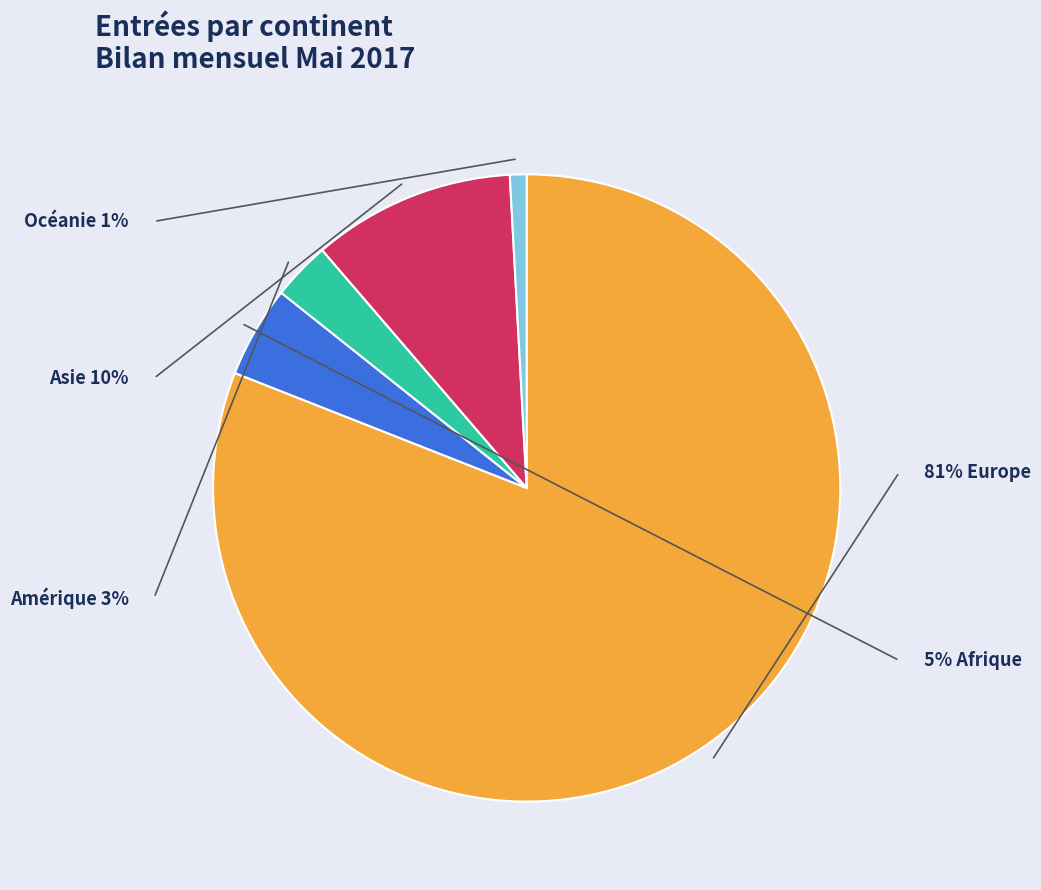

How many slices are in this pie chart?

5